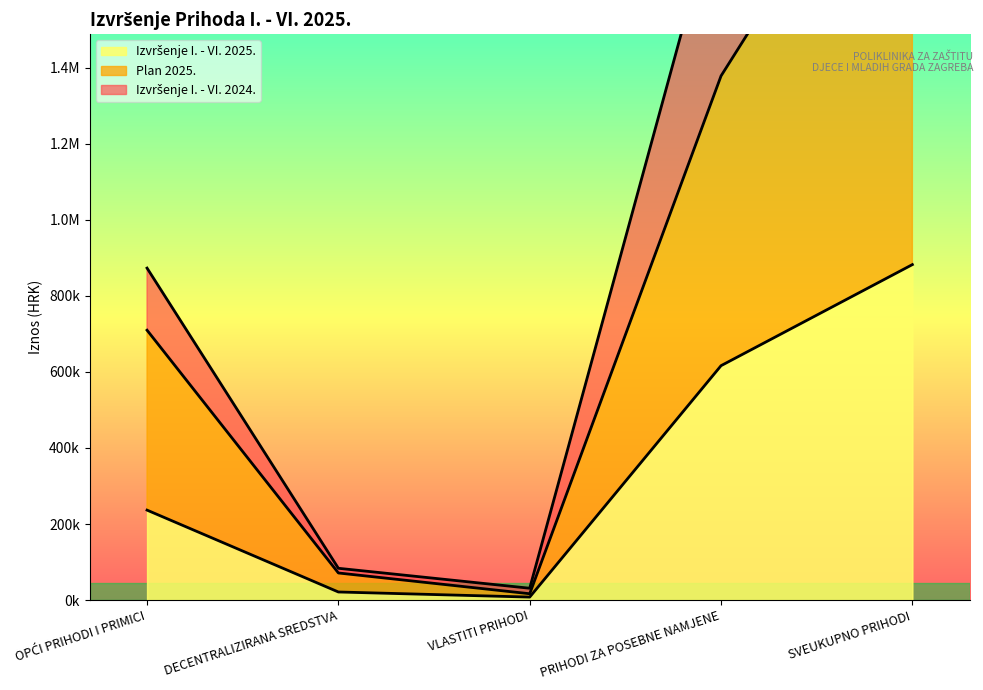

The value of Izvršenje I. - VI. 2025. at PRIHODI ZA POSEBNE NAMJENE is 3283599.5. True or false?

False